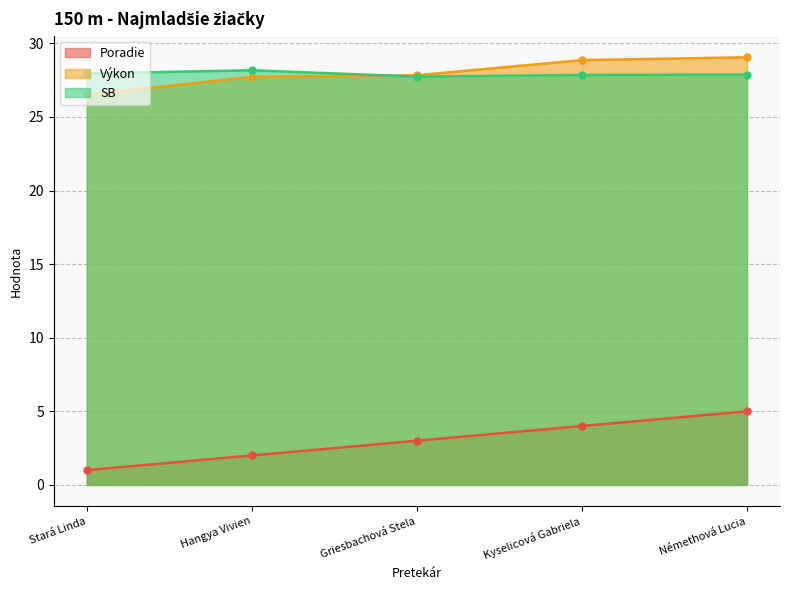

What is the value of the Poradie point at the 5th from the left?

5.0